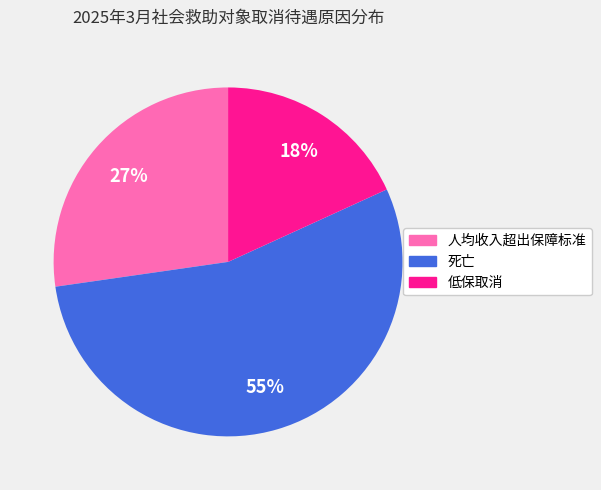

To the nearest percent, what percentage of the pie is 低保取消?

18%